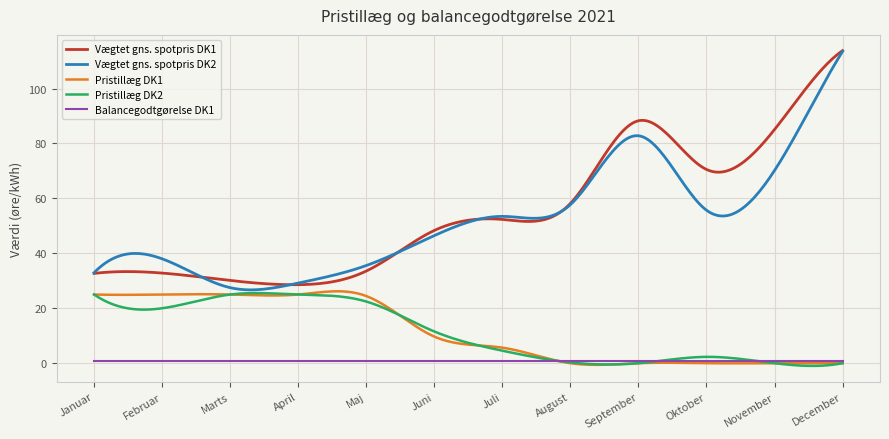

True or false: Vægtet gns. spotpris DK1 and Pristillæg DK2 cross at least once.

False